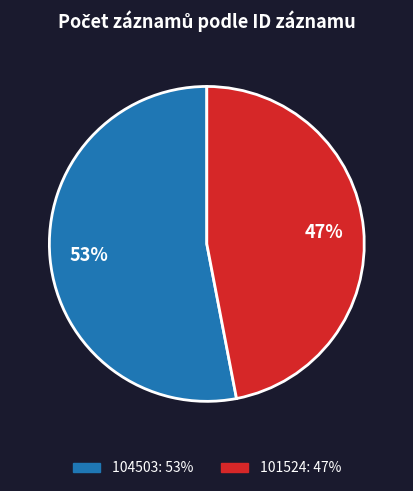

What is the smallest slice in the pie chart?

101524